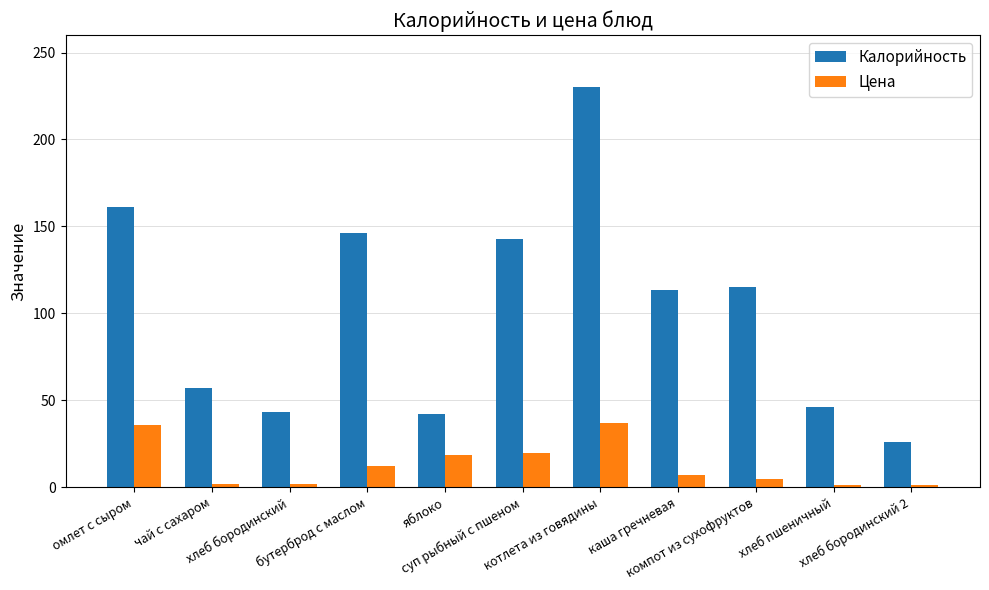

Which category has the highest value in the Калорийность series?

котлета из говядины